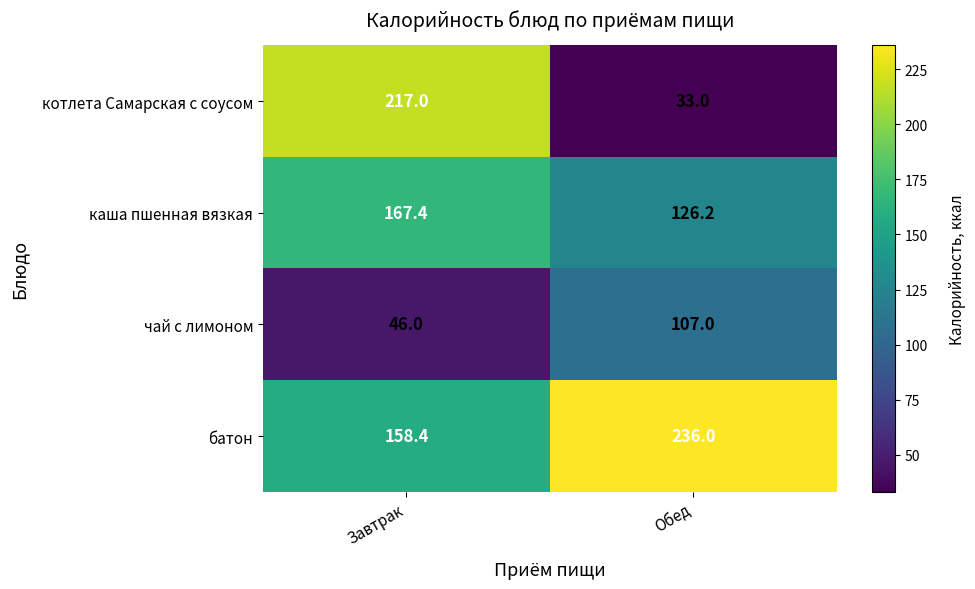

At which label is каша пшенная вязкая closest to 146?

Обед